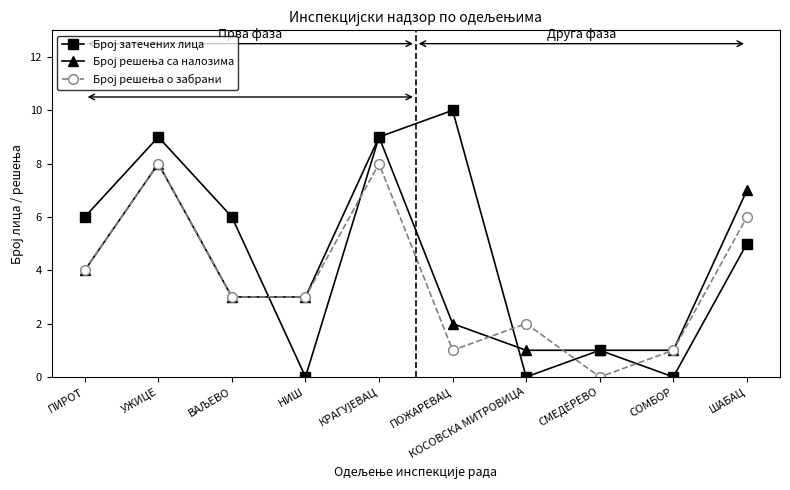

What is the greatest value displayed?

10